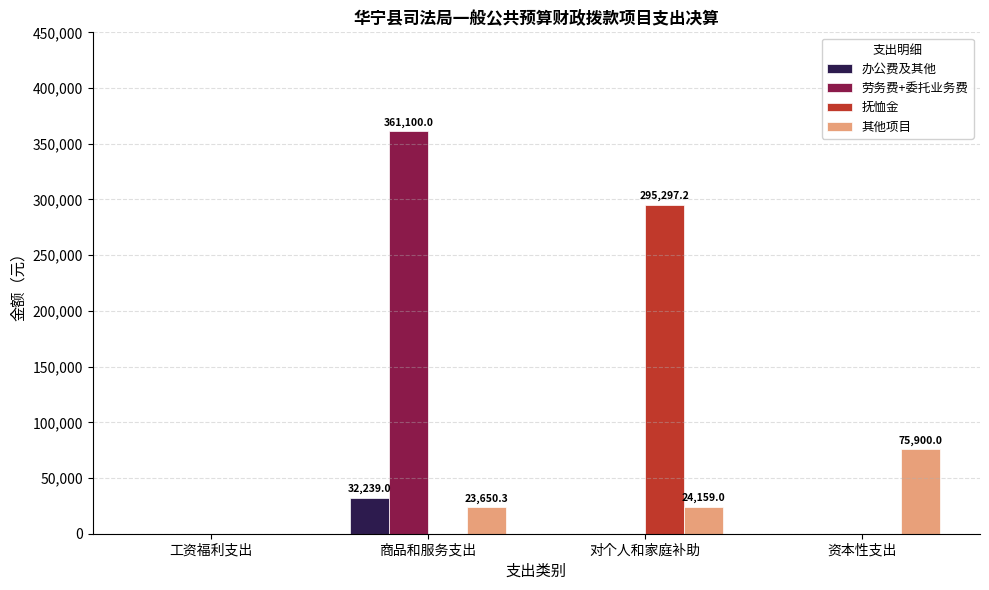

What are all the series names shown in the legend?

办公费及其他, 劳务费+委托业务费, 抚恤金, 其他项目